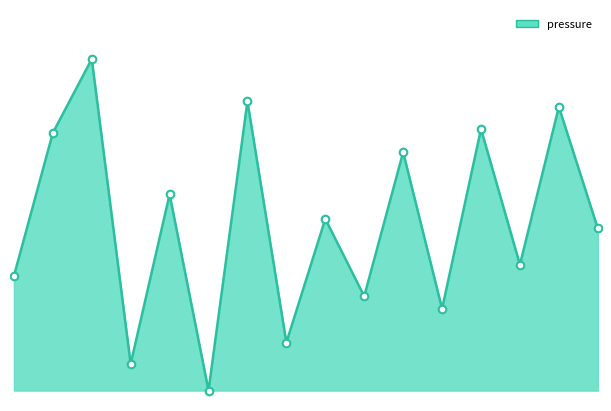

Does the chart have visible grid lines?

No